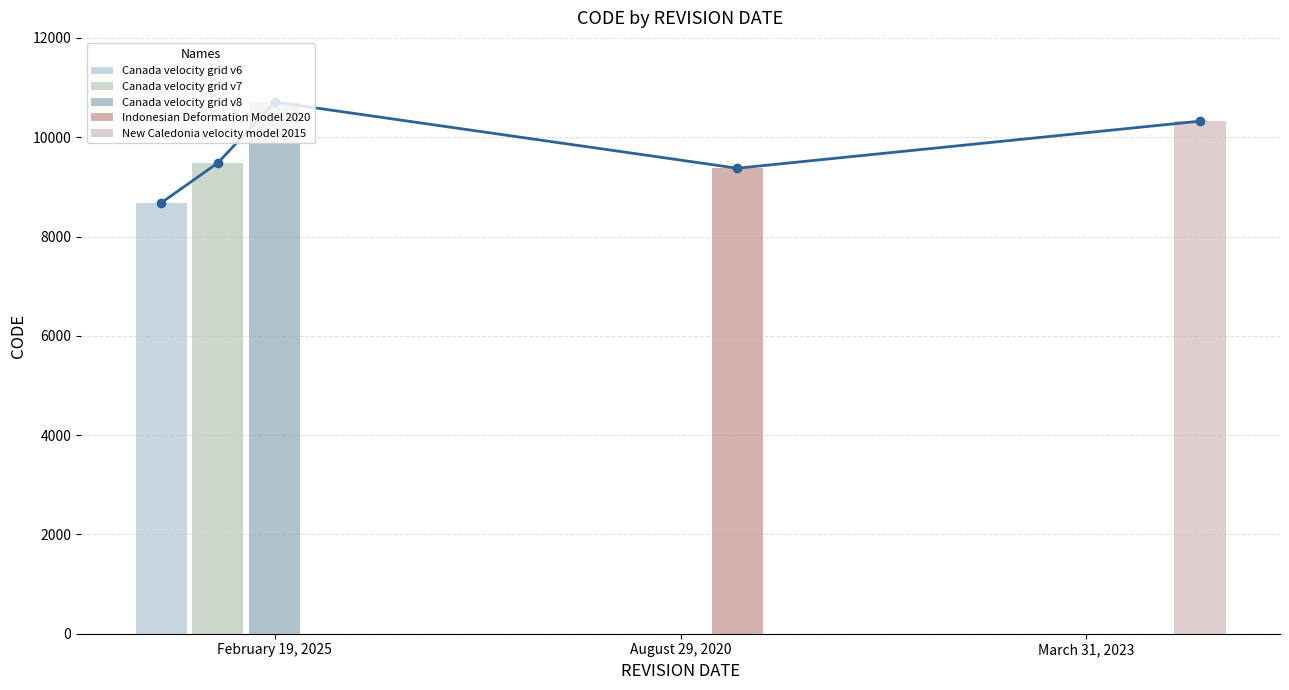

Which category has the lowest value across all series?

August 29, 2020